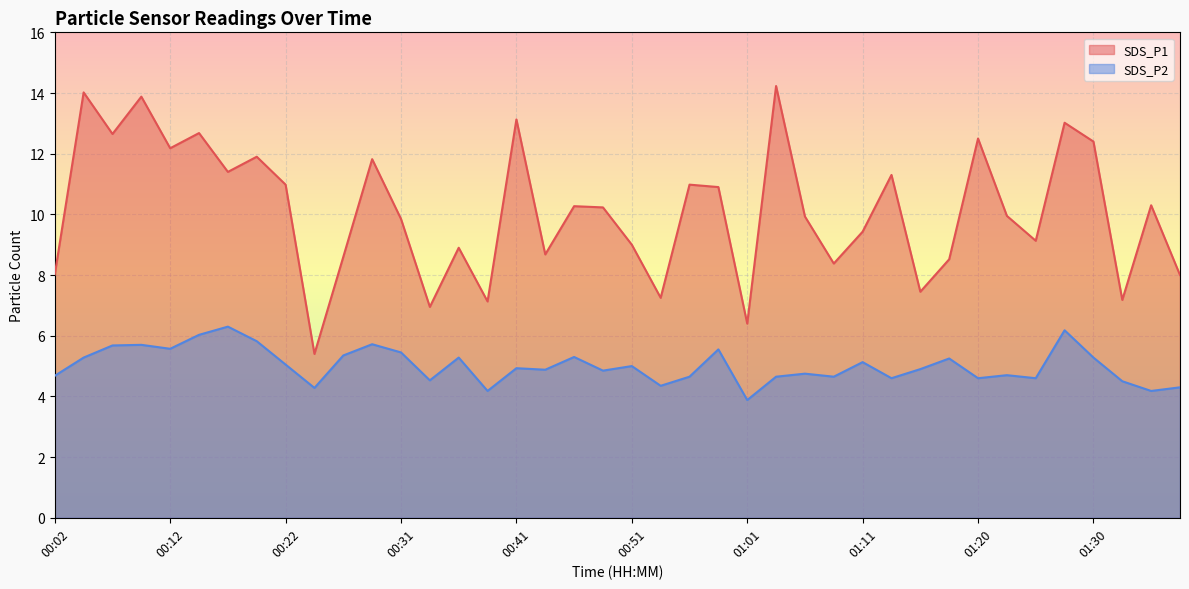

True or false: SDS_P1 and SDS_P2 intersect in this chart.

False